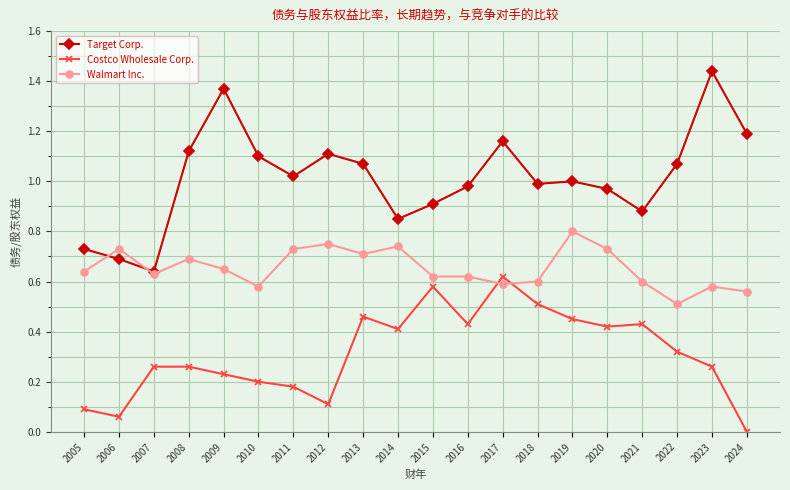

At which category does the chart reach its minimum across all series?

2024